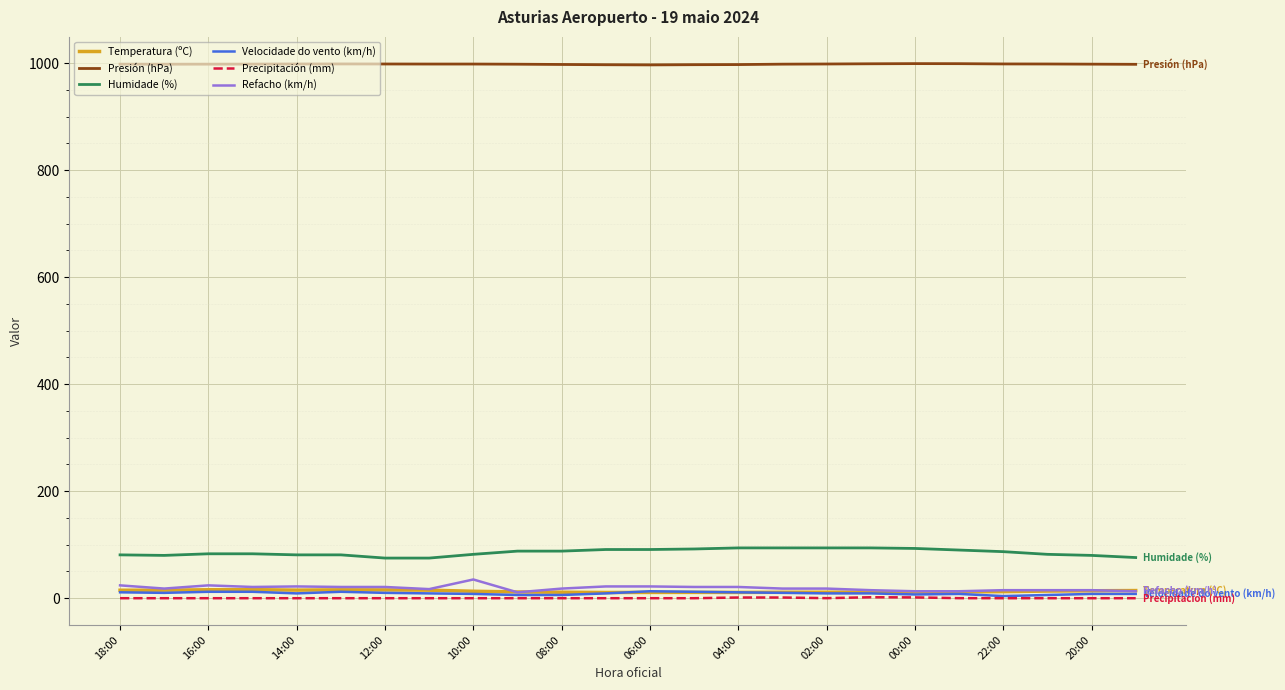

Which series has the largest total across all categories?

Presión (hPa)